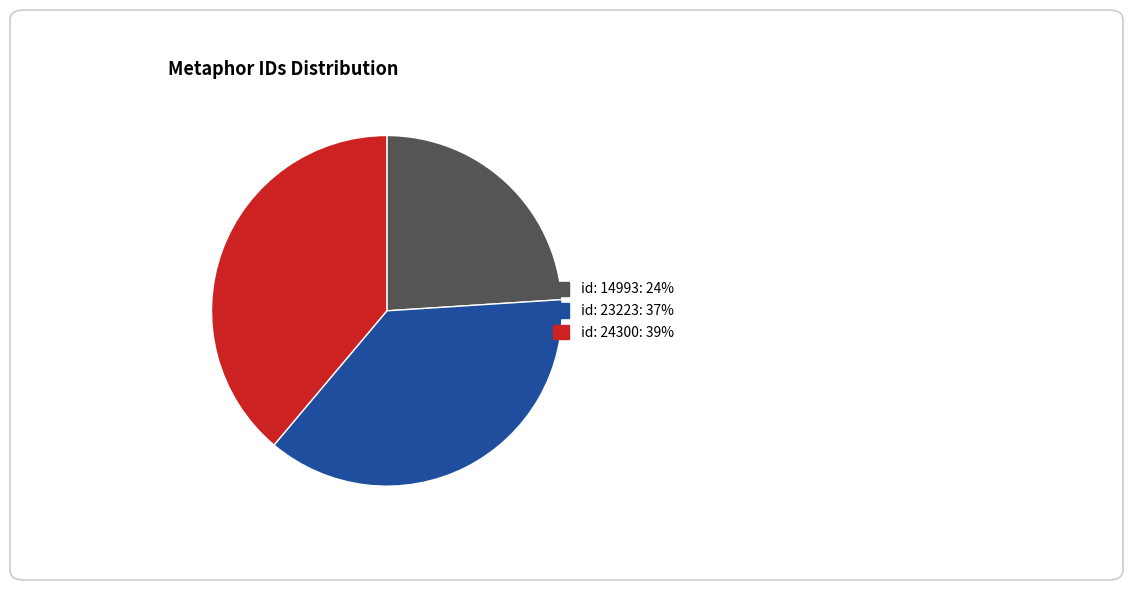

True or false: id: 24300 accounts for 31% of the total.

False